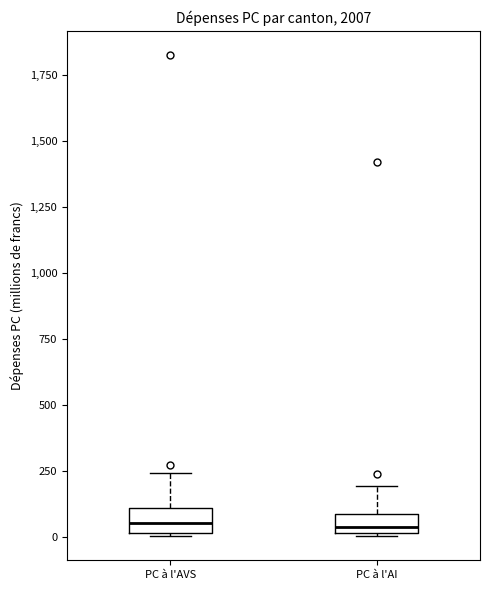

Where does the median line of the box for PC à l'AVS sit on the y-axis? The values are not printed on the chart, so give them approximately, as read against the axis.

50